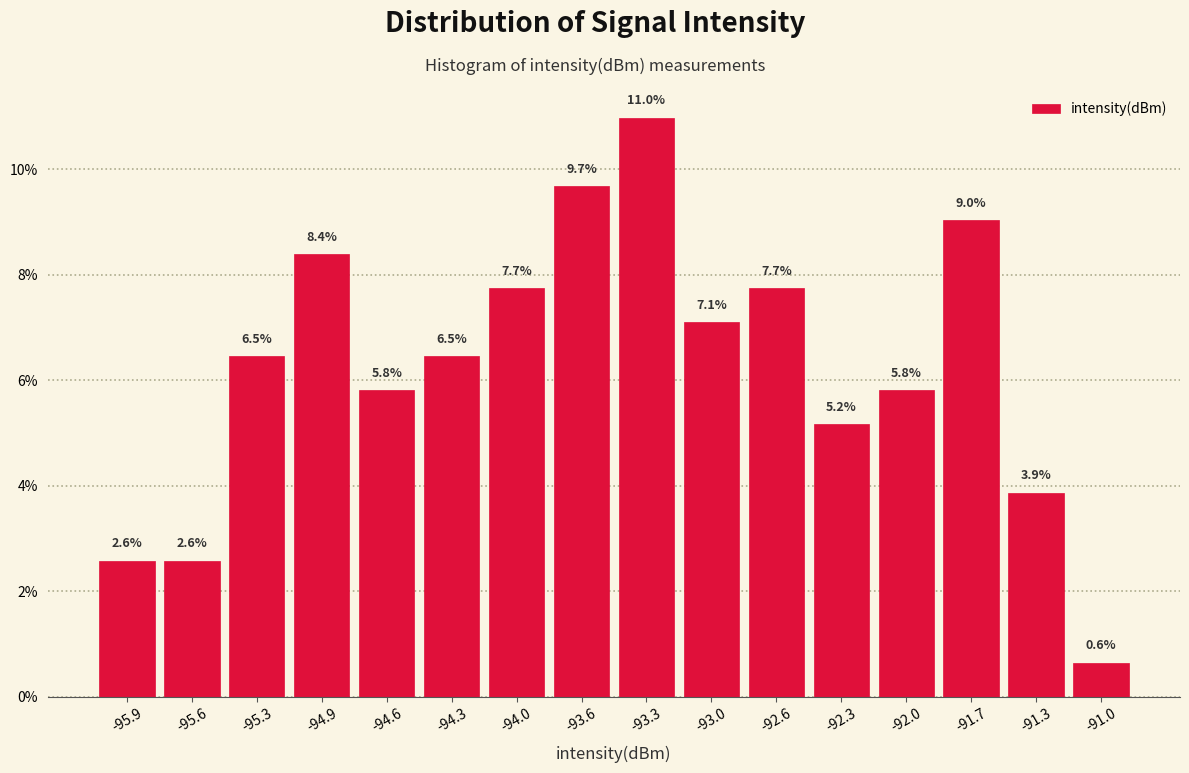

Reading left to right, list every bar in this chart as the range it spans on the x-axis followed by its height. The bar edges are not printed on the chart, so give them approximately, as read against the axis.

-96.10 to -95.75: 2.6
-95.75 to -95.45: 2.6
-95.45 to -95.10: 6.5
-95.10 to -94.80: 8.4
-94.80 to -94.45: 5.8
-94.45 to -94.10: 6.5
-94.10 to -93.80: 7.7
-93.80 to -93.45: 9.7
-93.45 to -93.15: 11.0
-93.15 to -92.80: 7.1
-92.80 to -92.50: 7.7
-92.50 to -92.15: 5.2
-92.15 to -91.80: 5.8
-91.80 to -91.50: 9.0
-91.50 to -91.15: 3.9
-91.15 to -90.85: 0.6